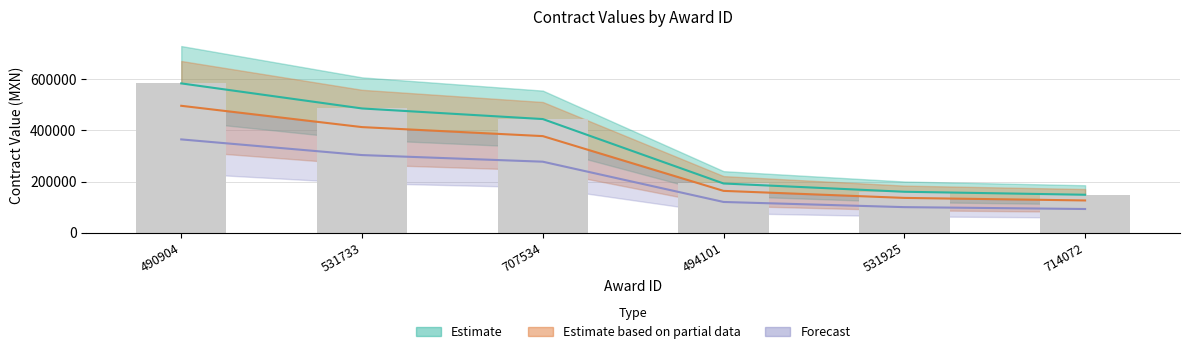

What is the sum of all contracts.value.amount values?

1712095.0